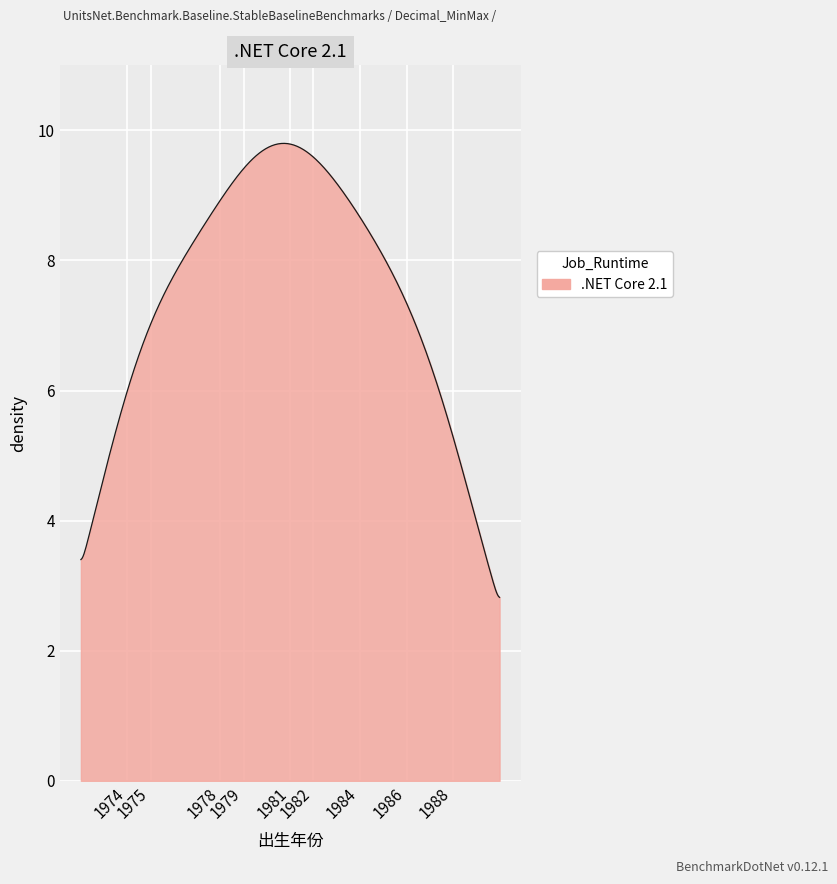

What is the difference between the maximum and minimum values?

7.0